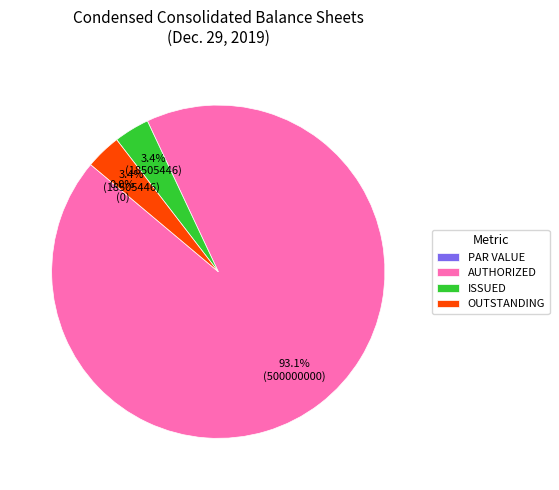

Is it true that Common stock, shares issued is 11% of the pie?

False